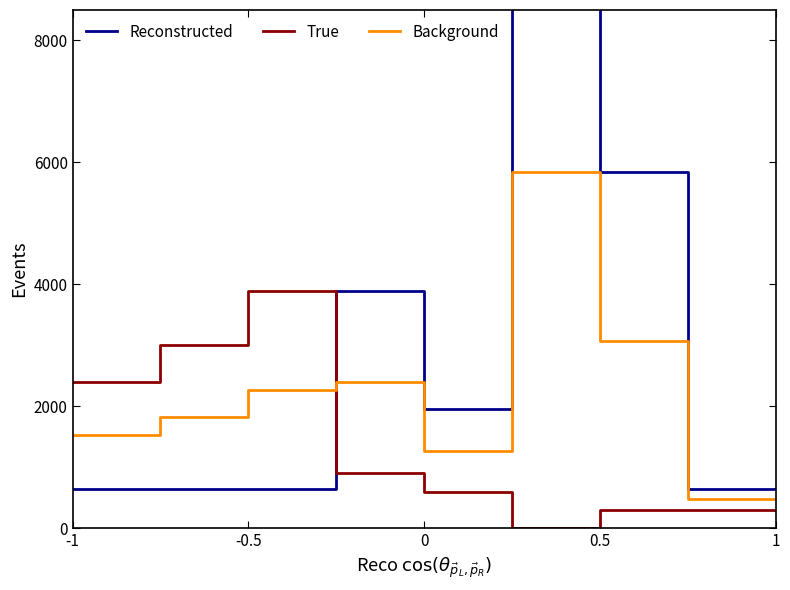

What is the maximum value for True?

3900